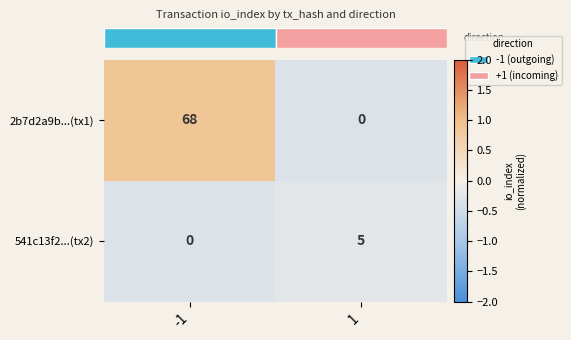

What is the minimum value shown in the chart?

0